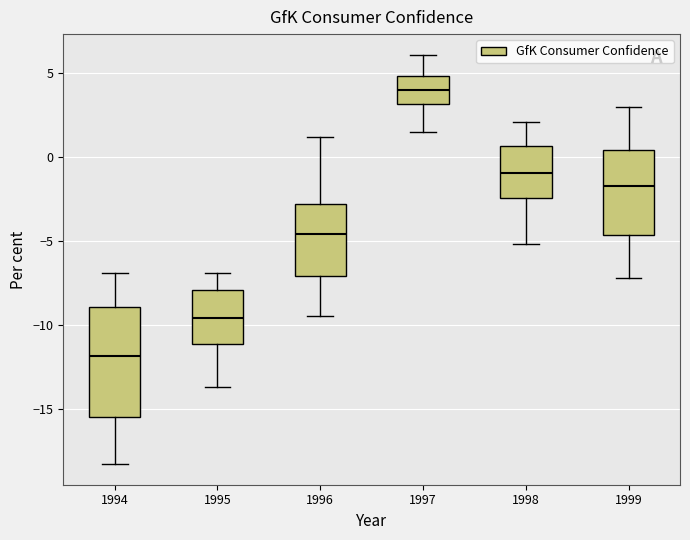

Where is the lower edge of the box at x = 1995 on the y-axis? The values are not printed on the chart, so give them approximately, as read against the axis.

-11.0